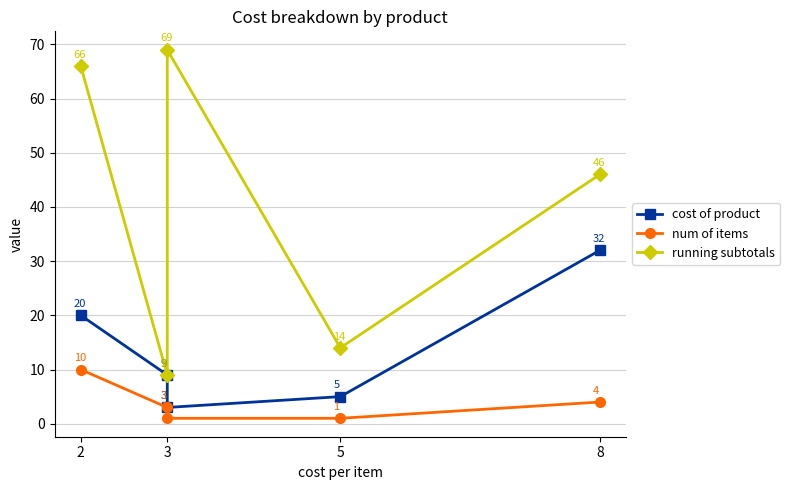

What is the value of the cost of product point at the 1st from the left?

20